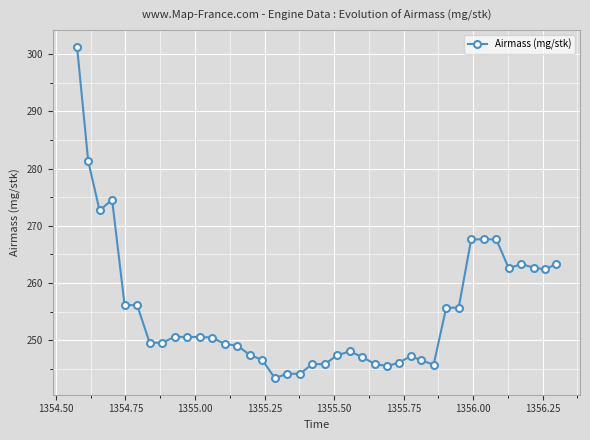

How many lines are shown in the chart?

1